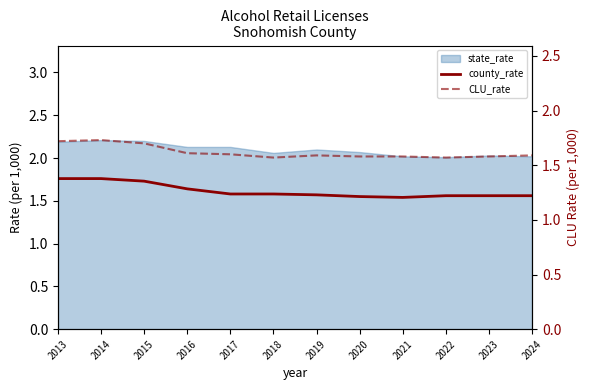

In CLU_rate, how many points are lower than both neighbors (excluding endpoints)?

2